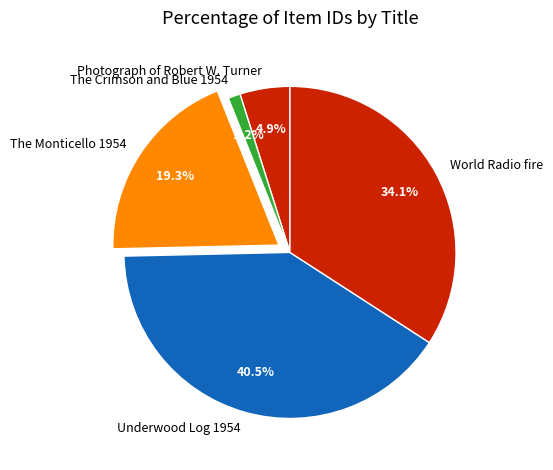

Is there a majority slice in this chart?

No